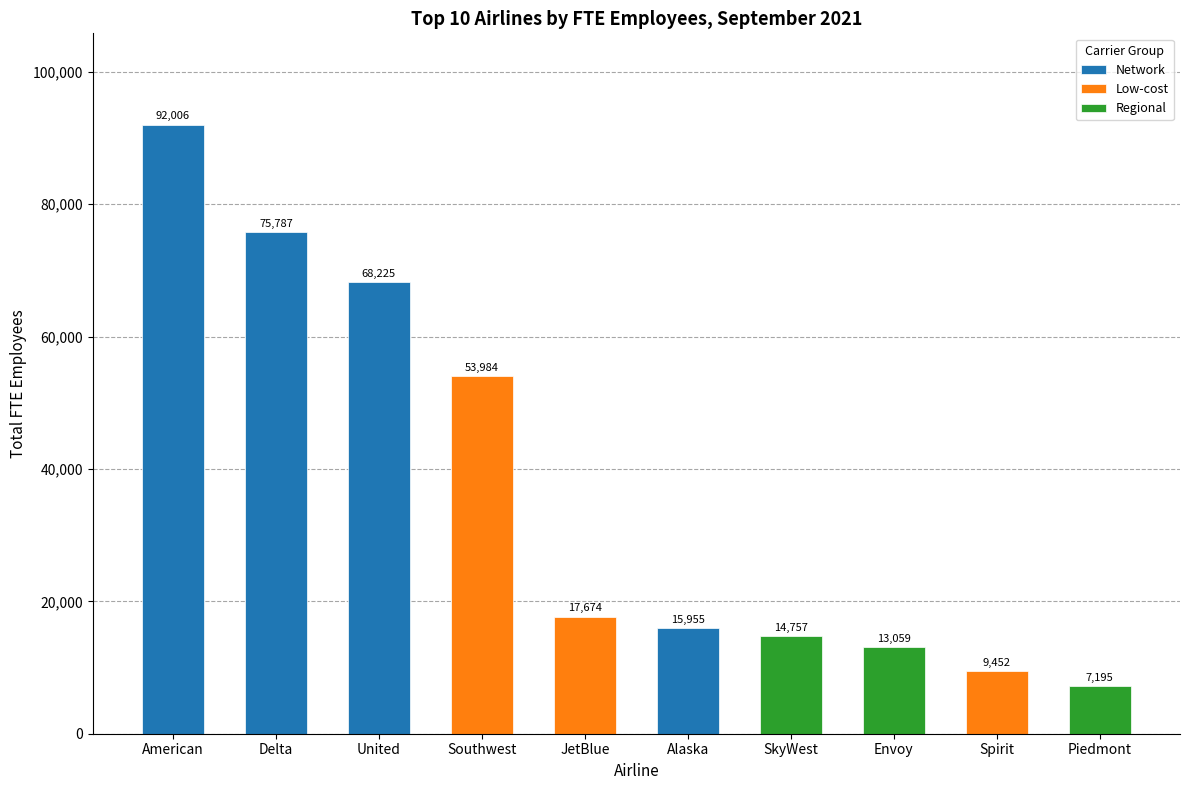

Which has a higher value, Delta or Southwest?

Delta